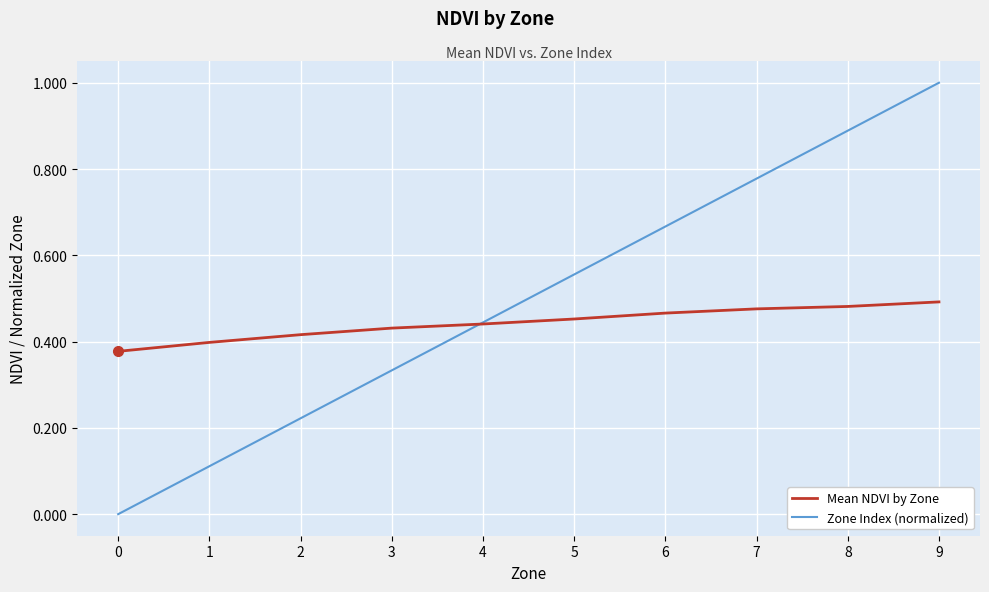

Which category has the highest value in the Zone Index (normalized) series?

9